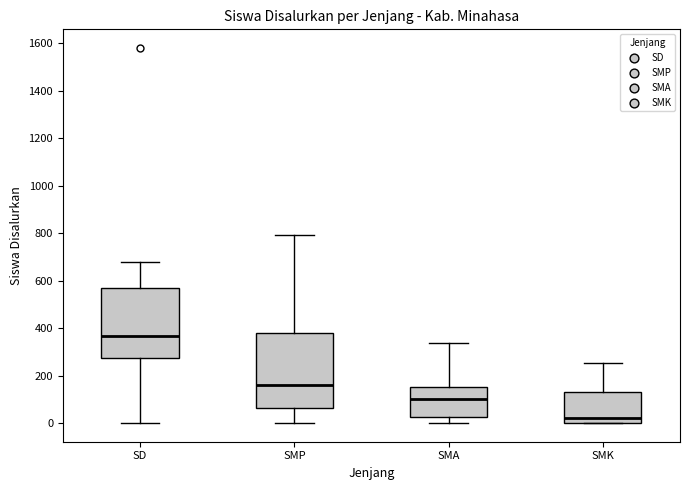

Which box has the highest median line?

SD